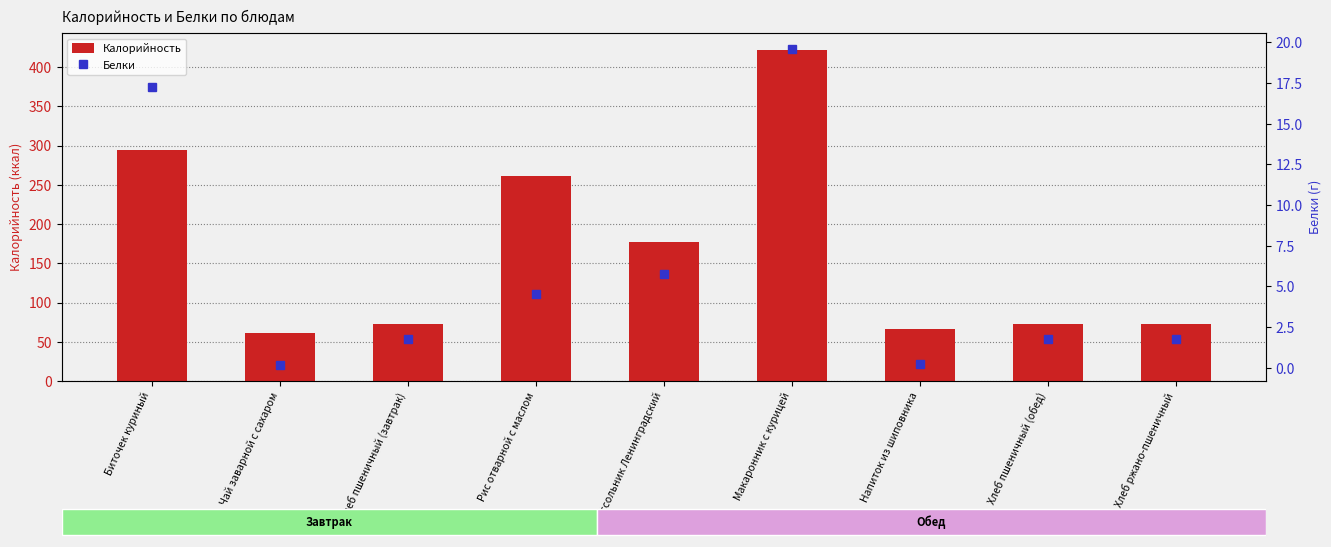

Read the Белки value at Чай заварной с сахаром.

0.2